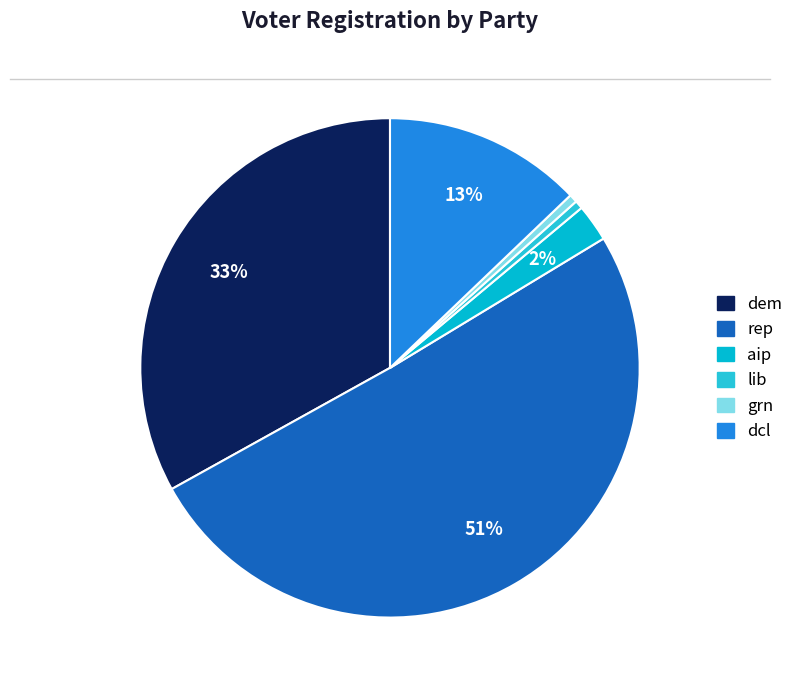

Rank the categories by value from lowest to highest.

lib, grn, aip, dcl, dem, rep